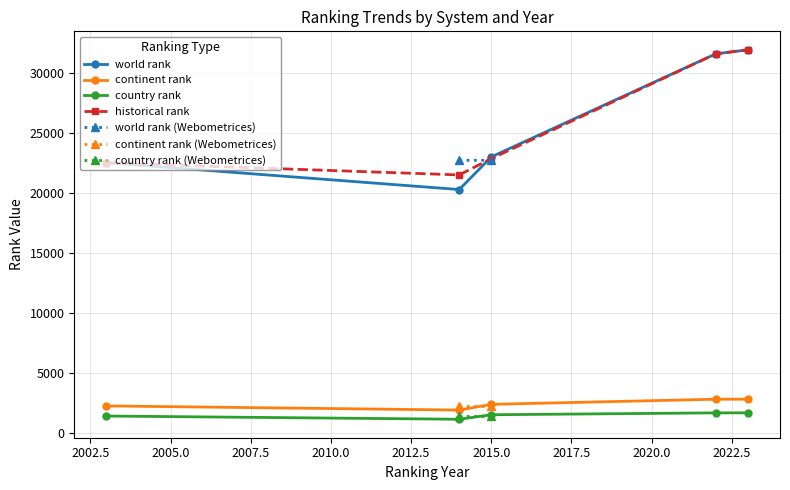

Is it true that world rank equals 31604.0 at 2022?

True